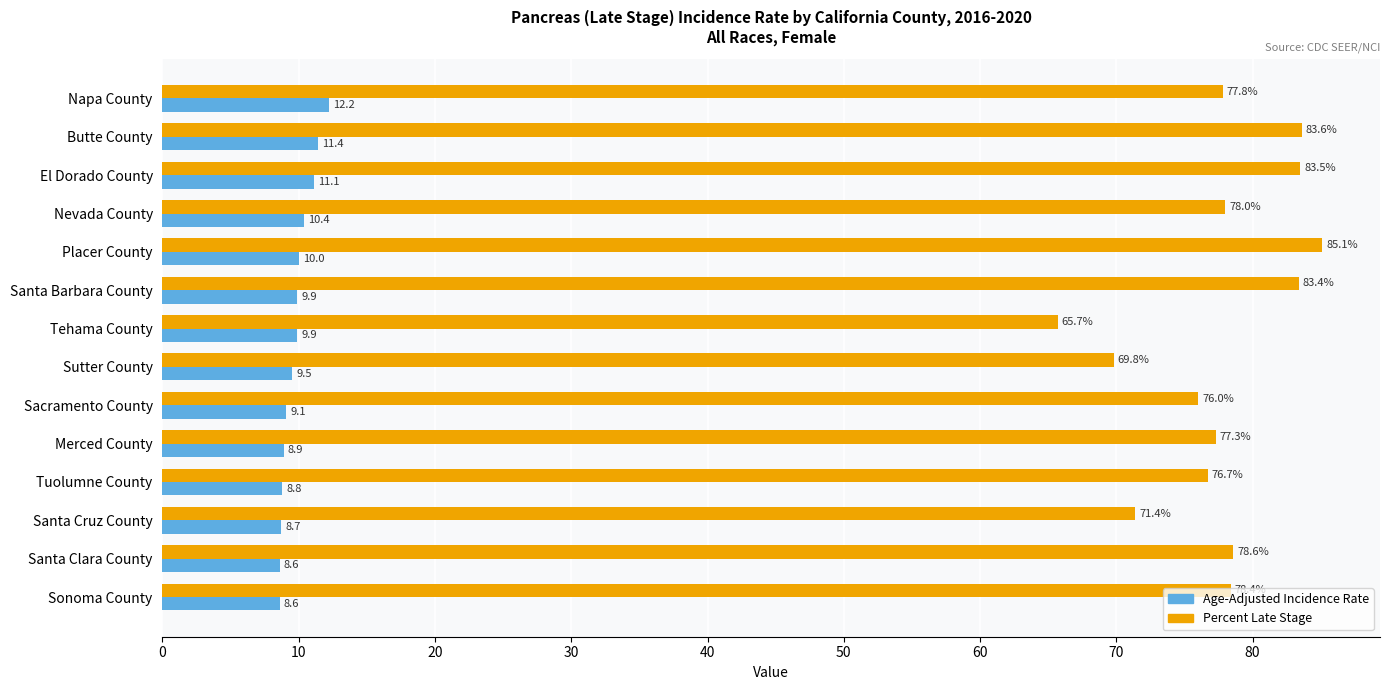

Is it true that Age-Adjusted Incidence Rate equals 9.1 at Sacramento County?

True